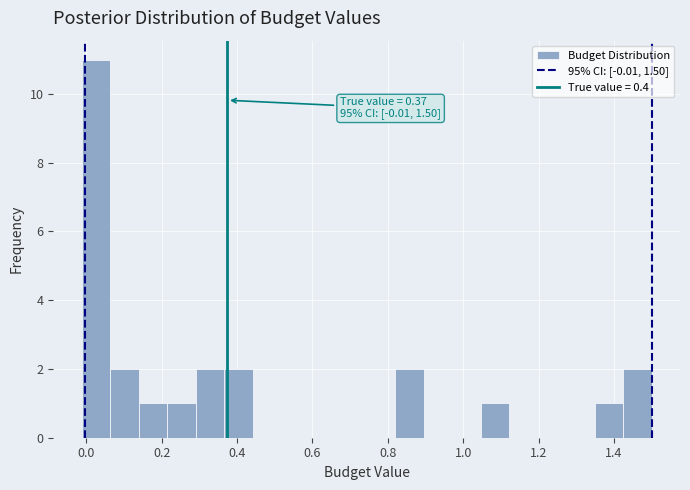

Around what value on the x-axis is the tallest bar? Give the approximate position of its centre, as read against the axis.

0.02